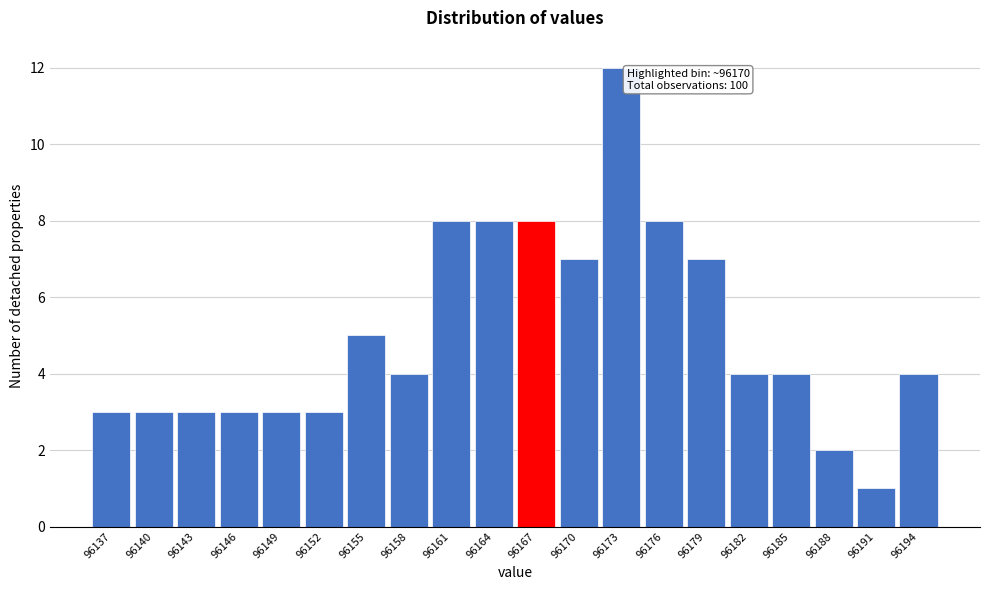

Reading left to right, what are all the values shown in this chart?

3	3	3	3	3	3	5	4	8	8	8	7	12	8	7	4	4	2	1	4